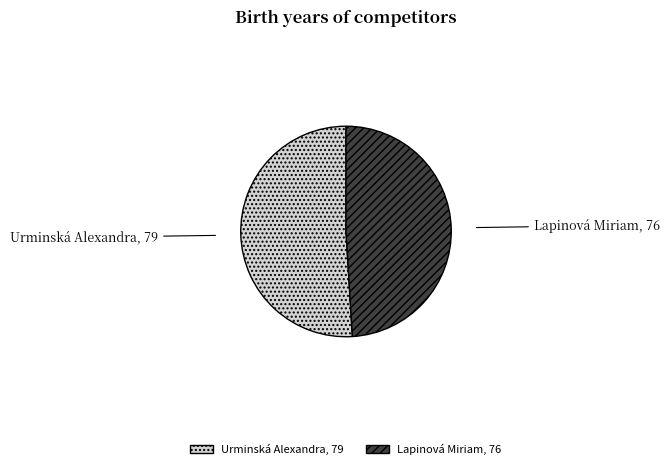

What is the ratio of the value at Lapinová Miriam to the value at Urminská Alexandra?

1.0